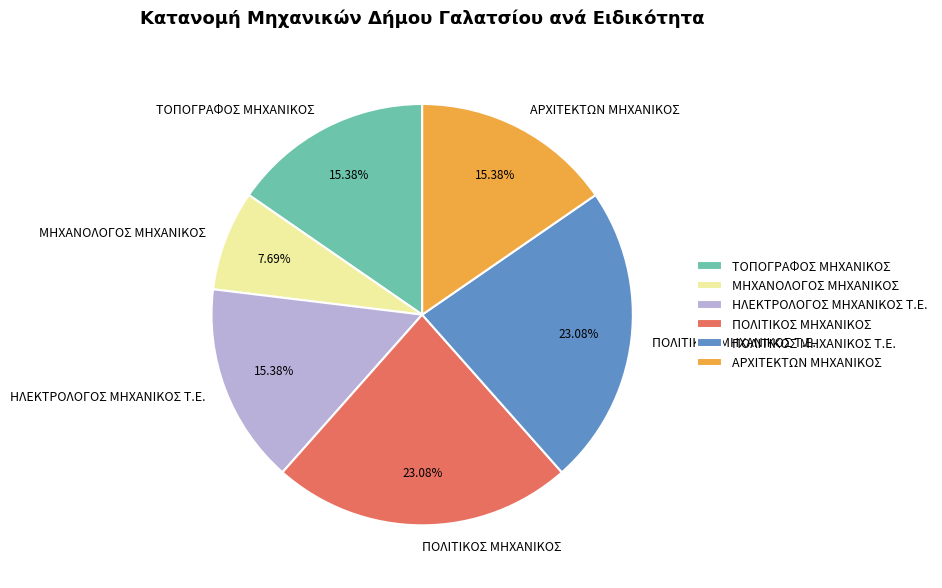

Is there a majority slice in this chart?

No